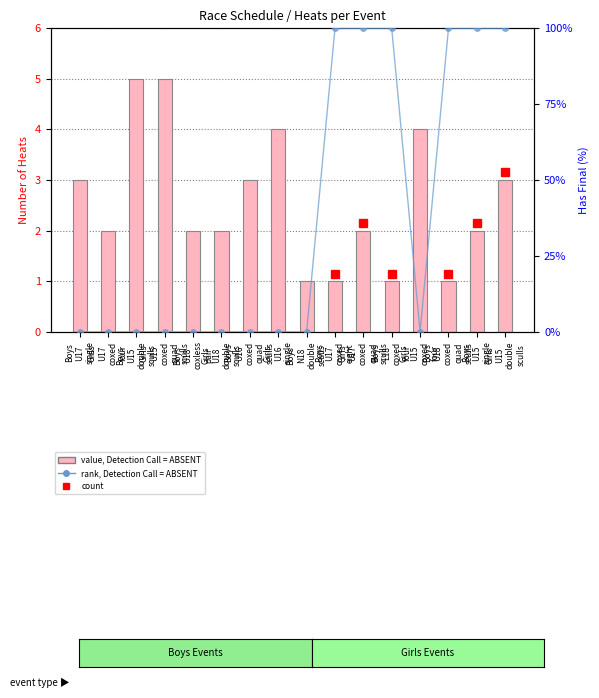

The rank, Detection Call = ABSENT series shows 0 at Boys
U17
single. True or false?

True